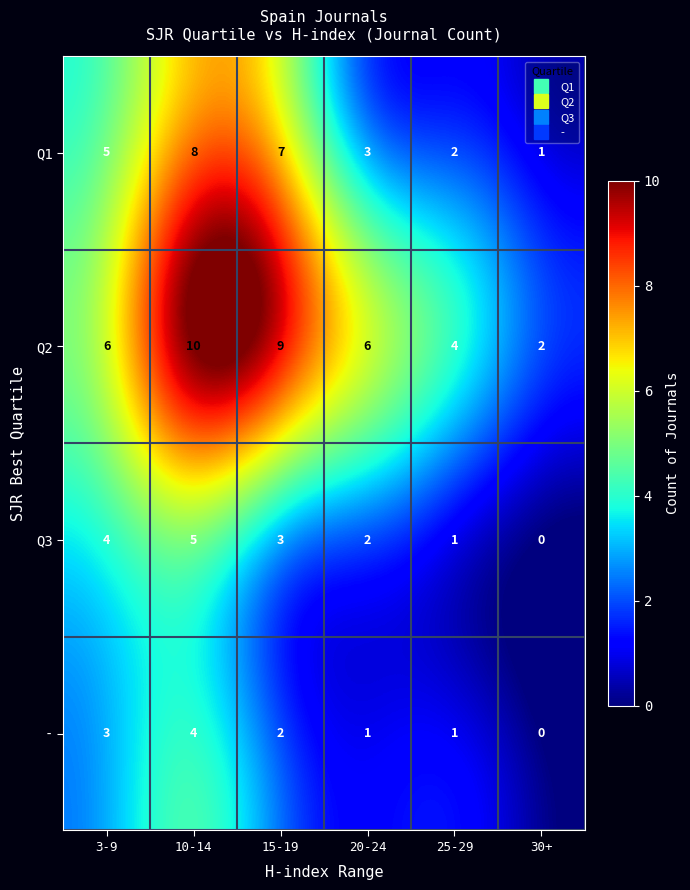

Count the - values in the range 1 to 3.

4